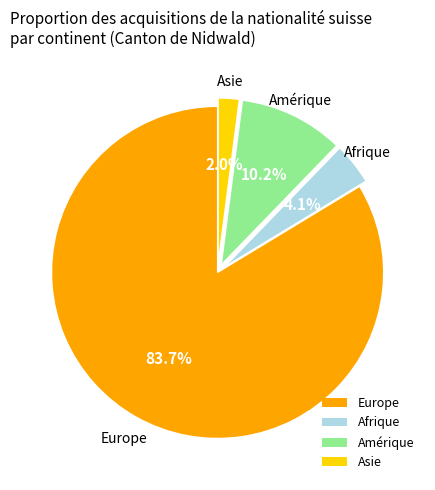

Is there a majority slice in this chart?

Yes